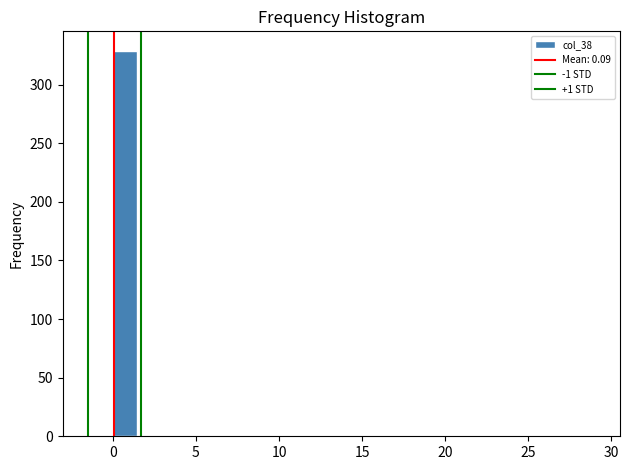

Read against the x-axis, roughly where is the centre of the tallest bar?

0.5